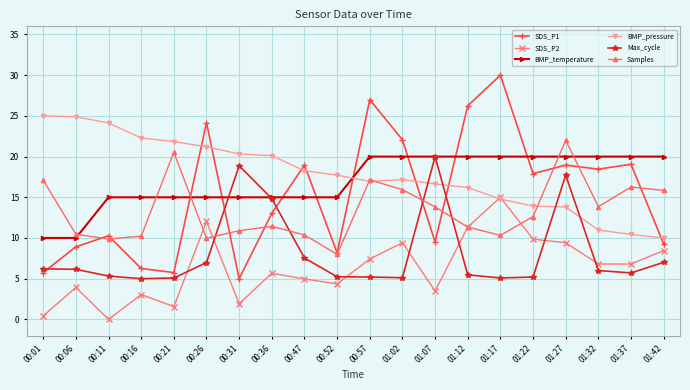

What is the label of the 1st point from the right?

01:42